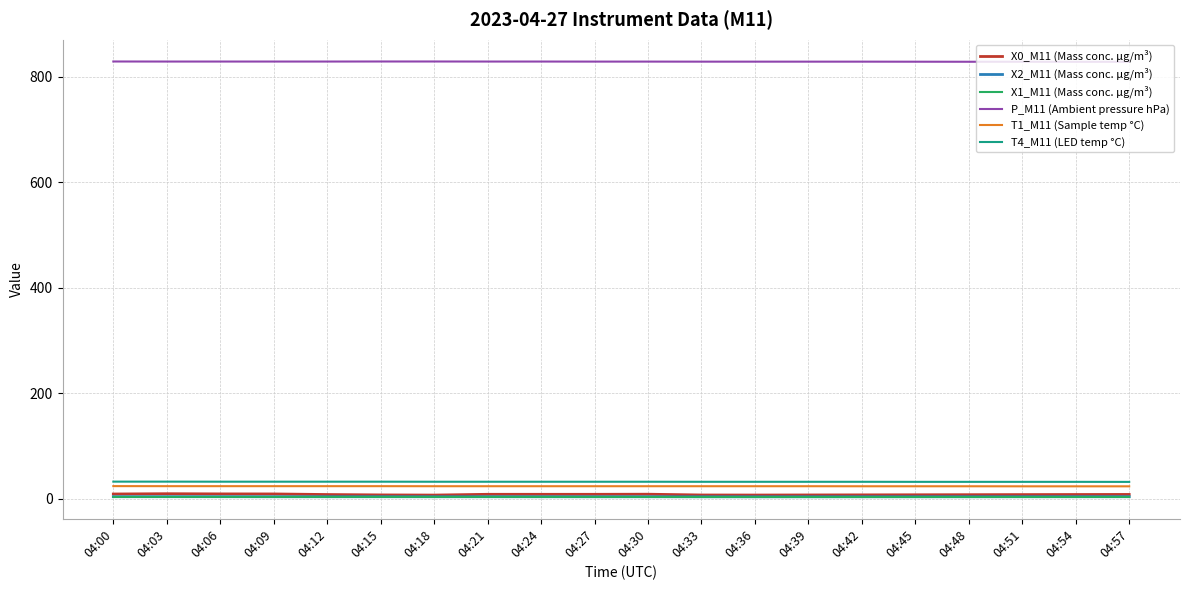

Is the value of T4_M11 (LED temp °C) at 04:39 greater than the value of P_M11 (Ambient pressure hPa) at 04:18?

No